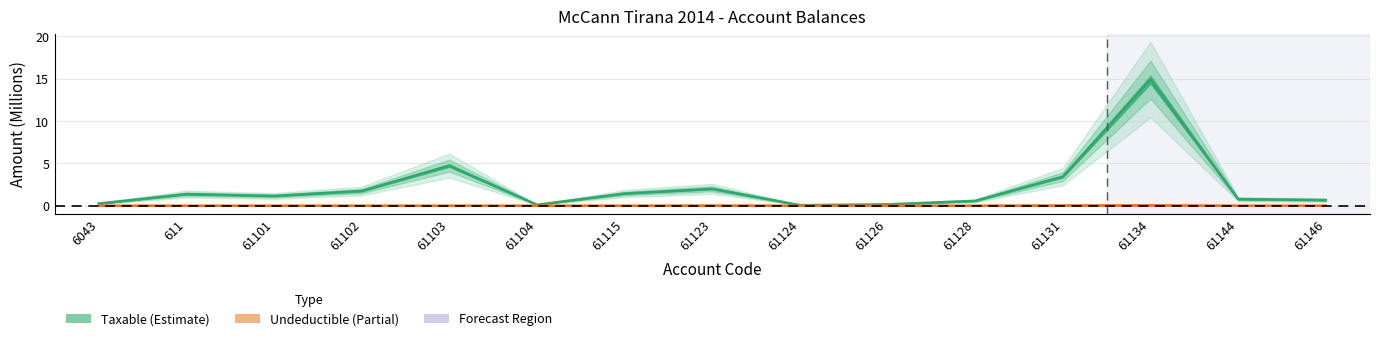

True or false: Undeductible has a value of 0.0 at 61101.

True